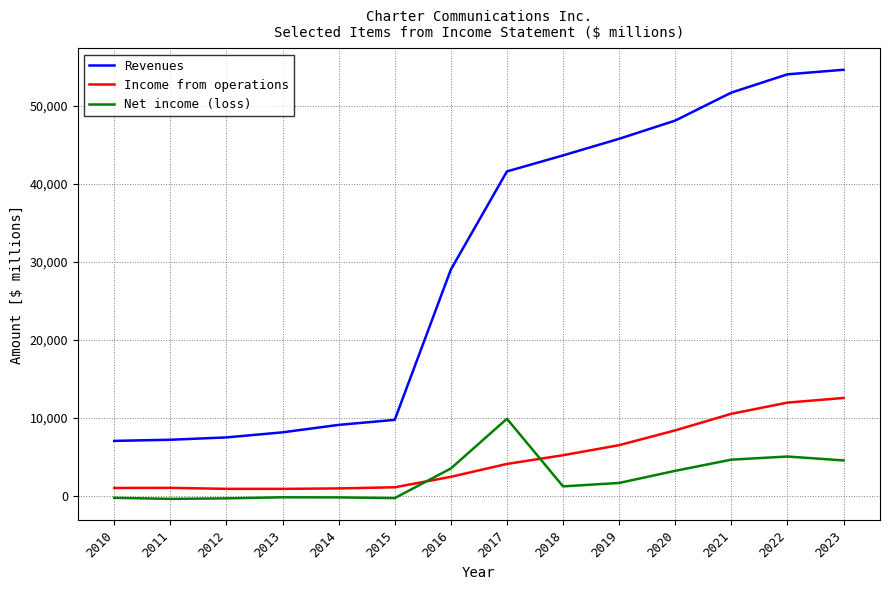

How many lines are shown in the chart?

3